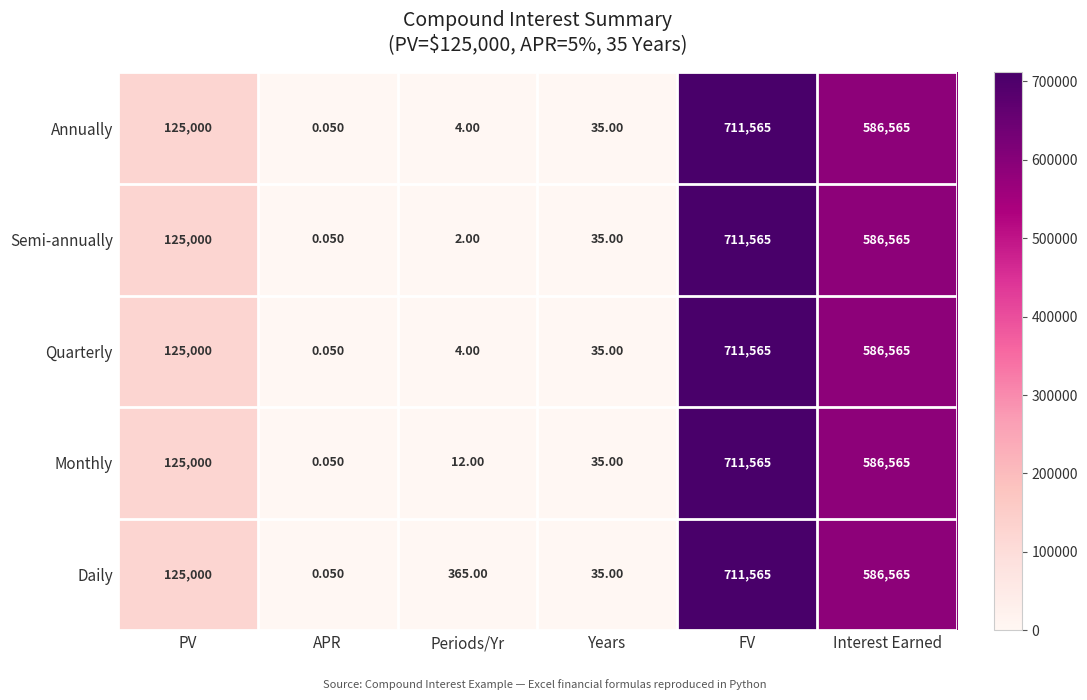

At which label is Semi-annually closest to 355782?

PV